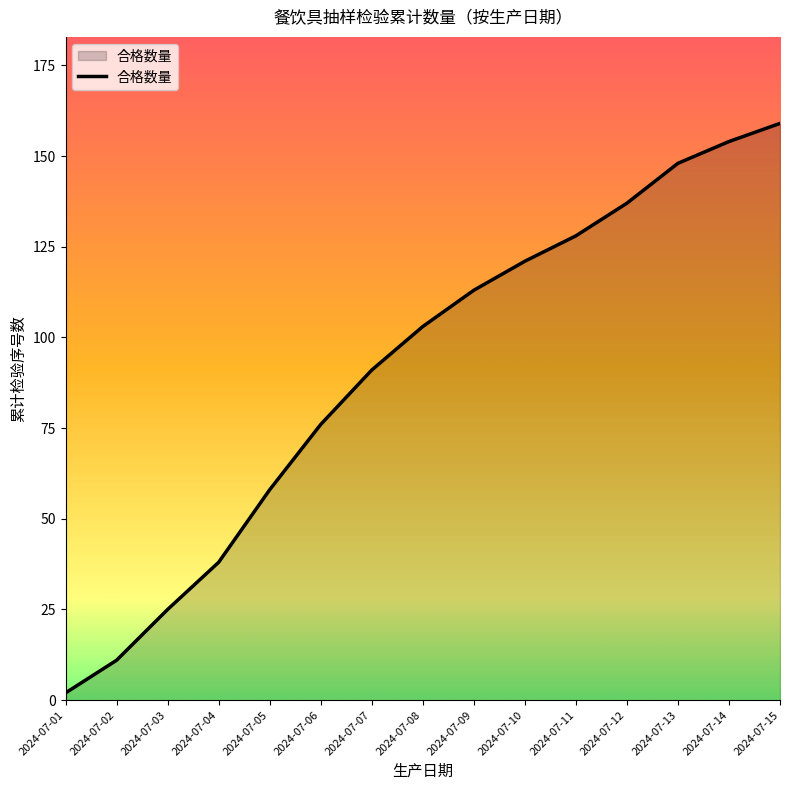

What is the change in value from 2024-07-05 to 2024-07-15?

+101